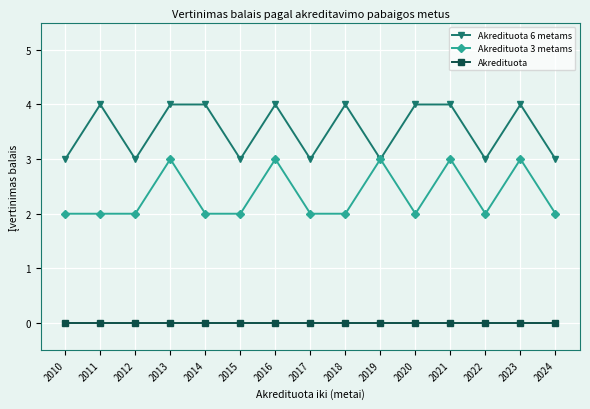

True or false: Akredituota 3 metams and Akredituota cross at least once.

False